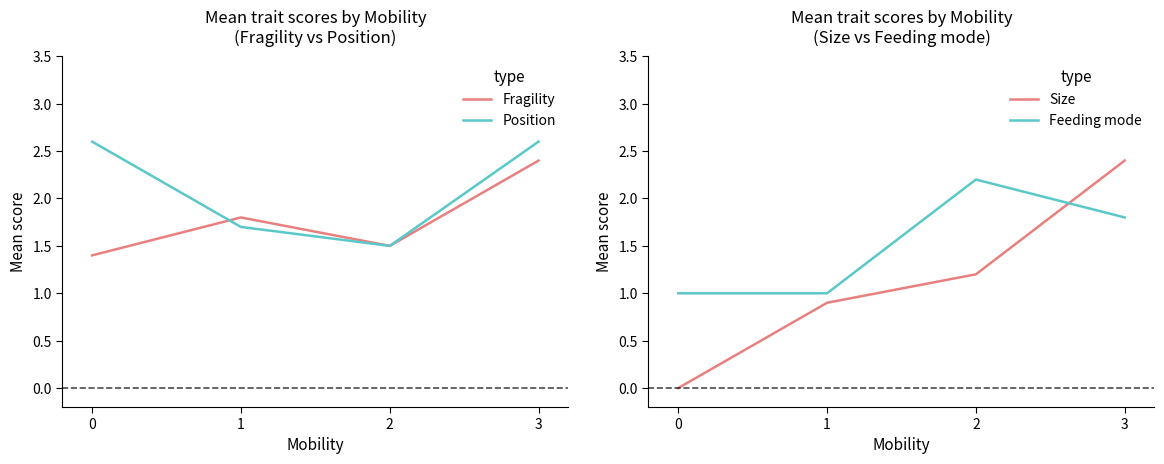

How many lines are shown in the chart?

4